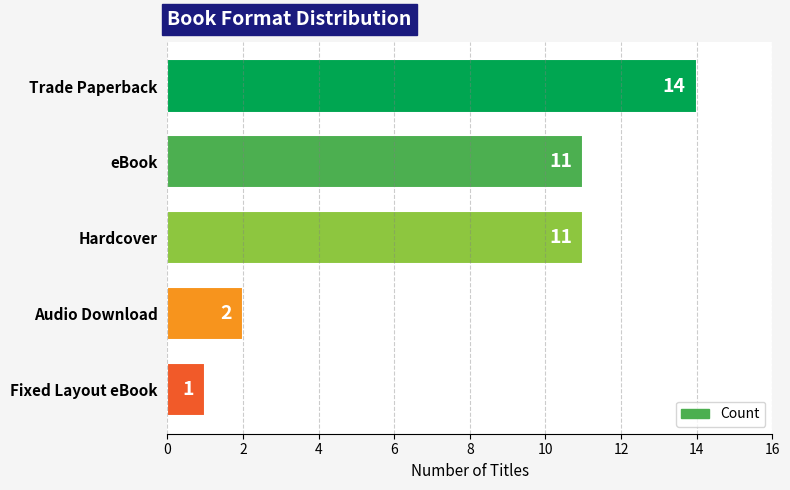

Reading top to bottom, extract all data points from this chart.

14	11	11	2	1